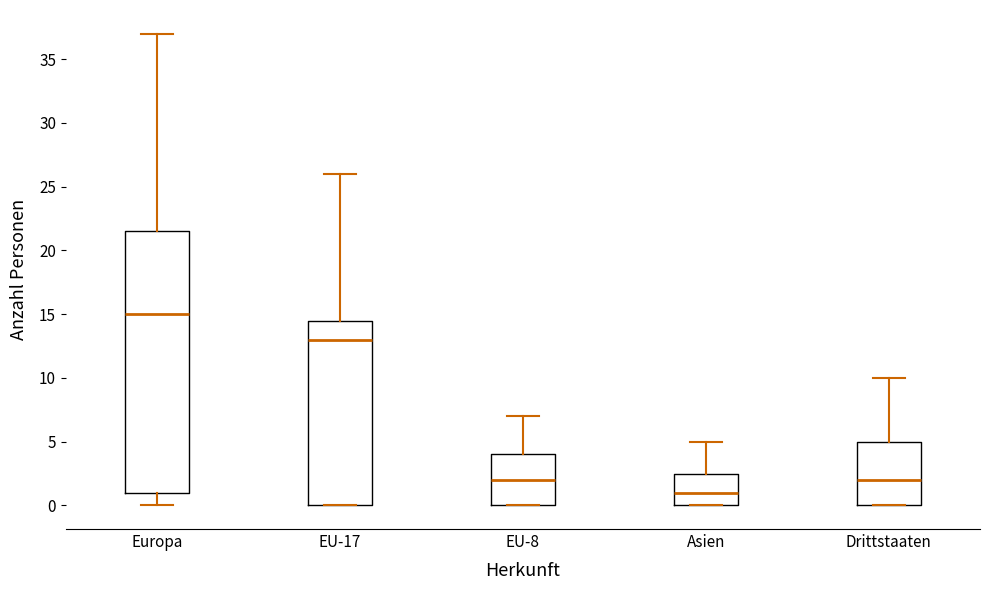

Comparing the boxes themselves (not the whiskers), which one is the tallest?

Europa